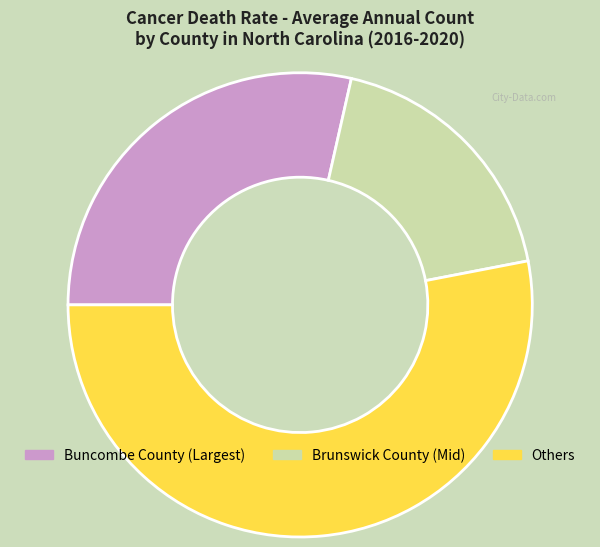

Is there any slice that represents more than half of the pie?

Yes